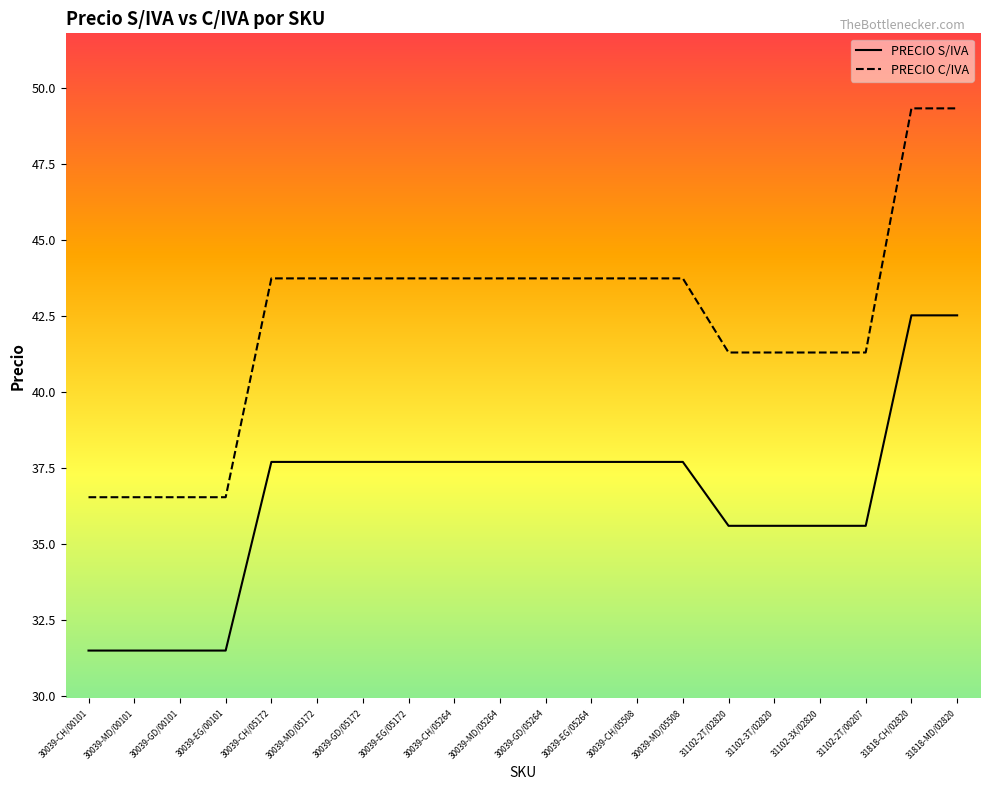

Which category has the lowest value in the PRECIO S/IVA series?

30039-CH/00101